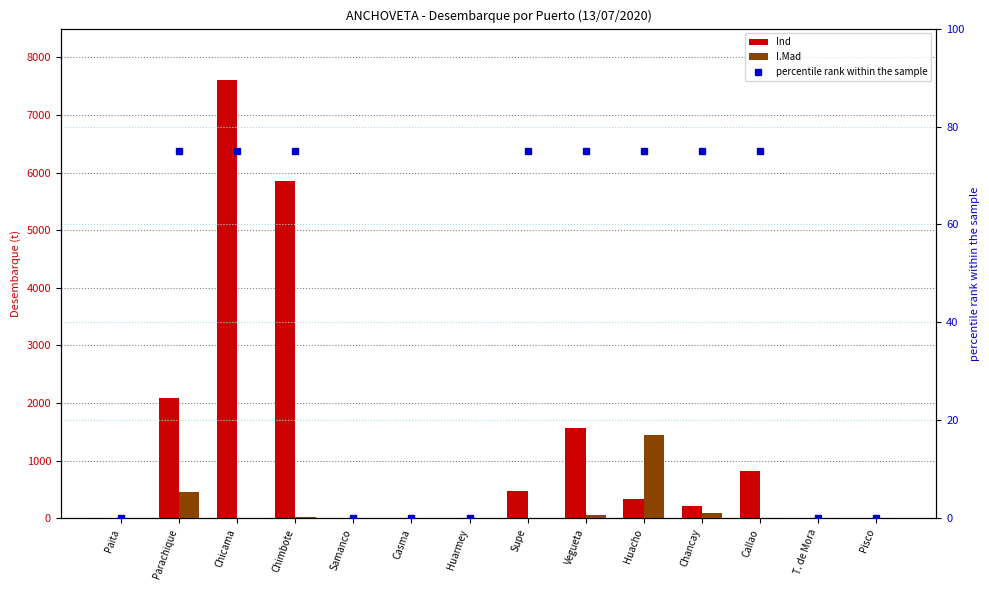

Which has a higher value, Huacho or Chimbote?

Chimbote